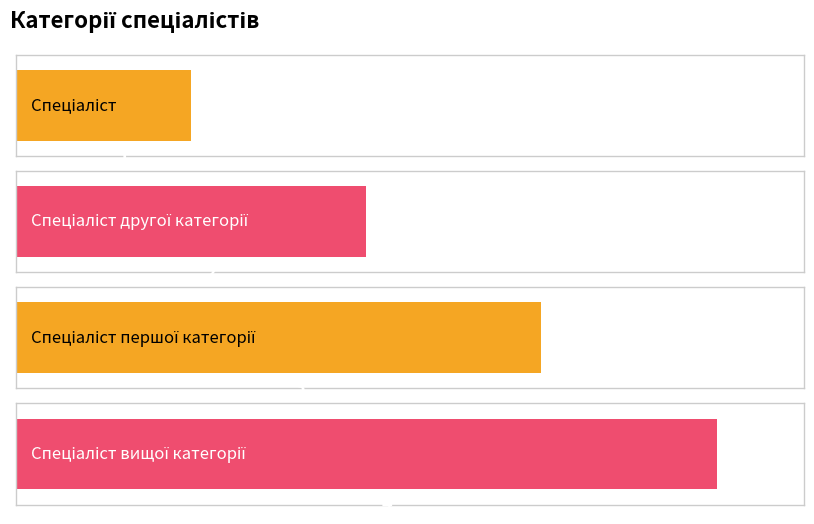

Count the values in the range 2 to 4.

3